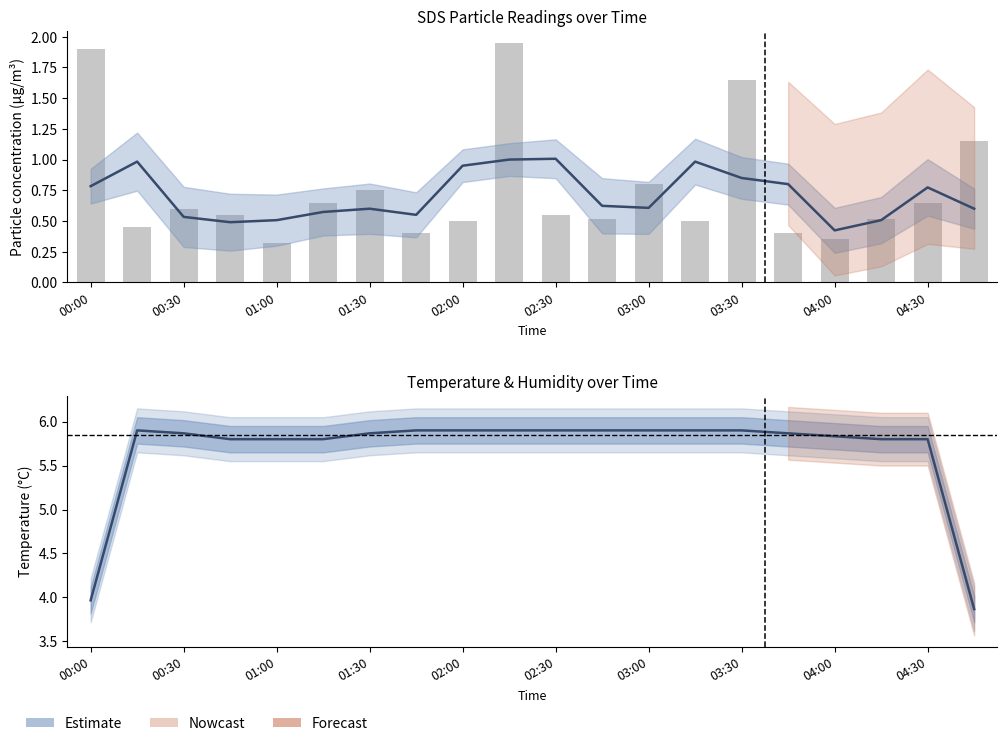

How many data points does each series have?

20